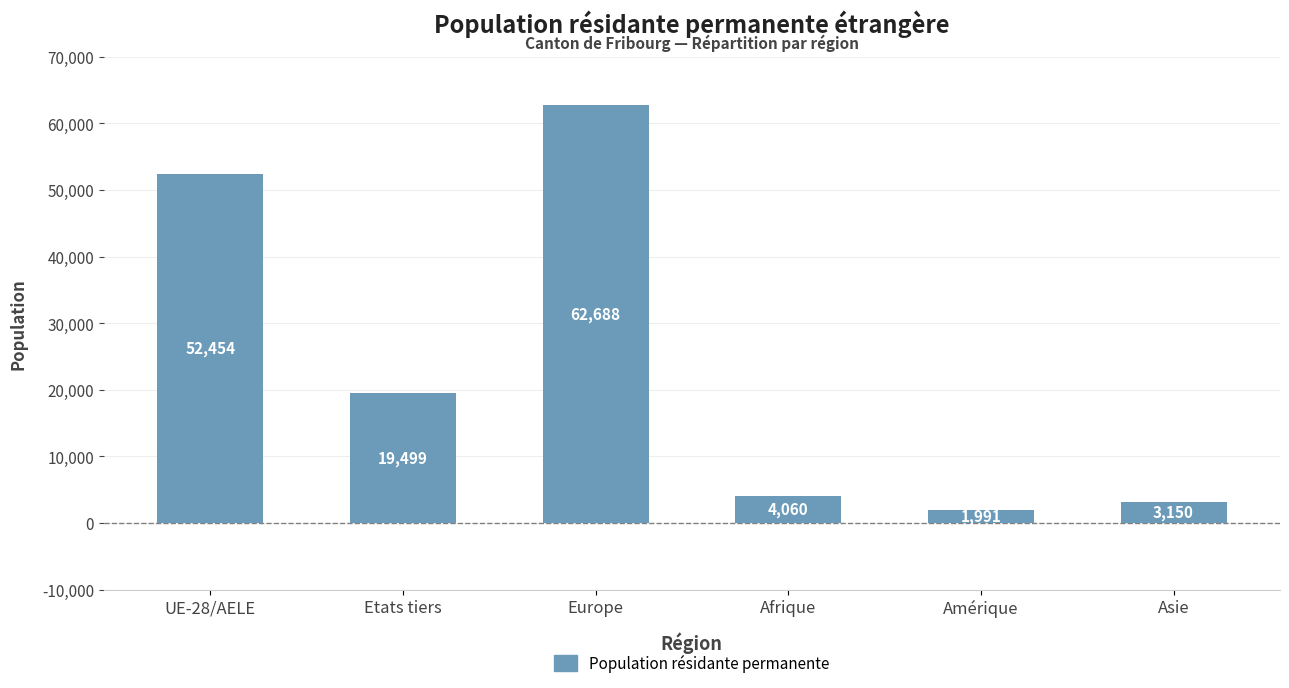

Where does the data first go above 19499?

UE-28/AELE